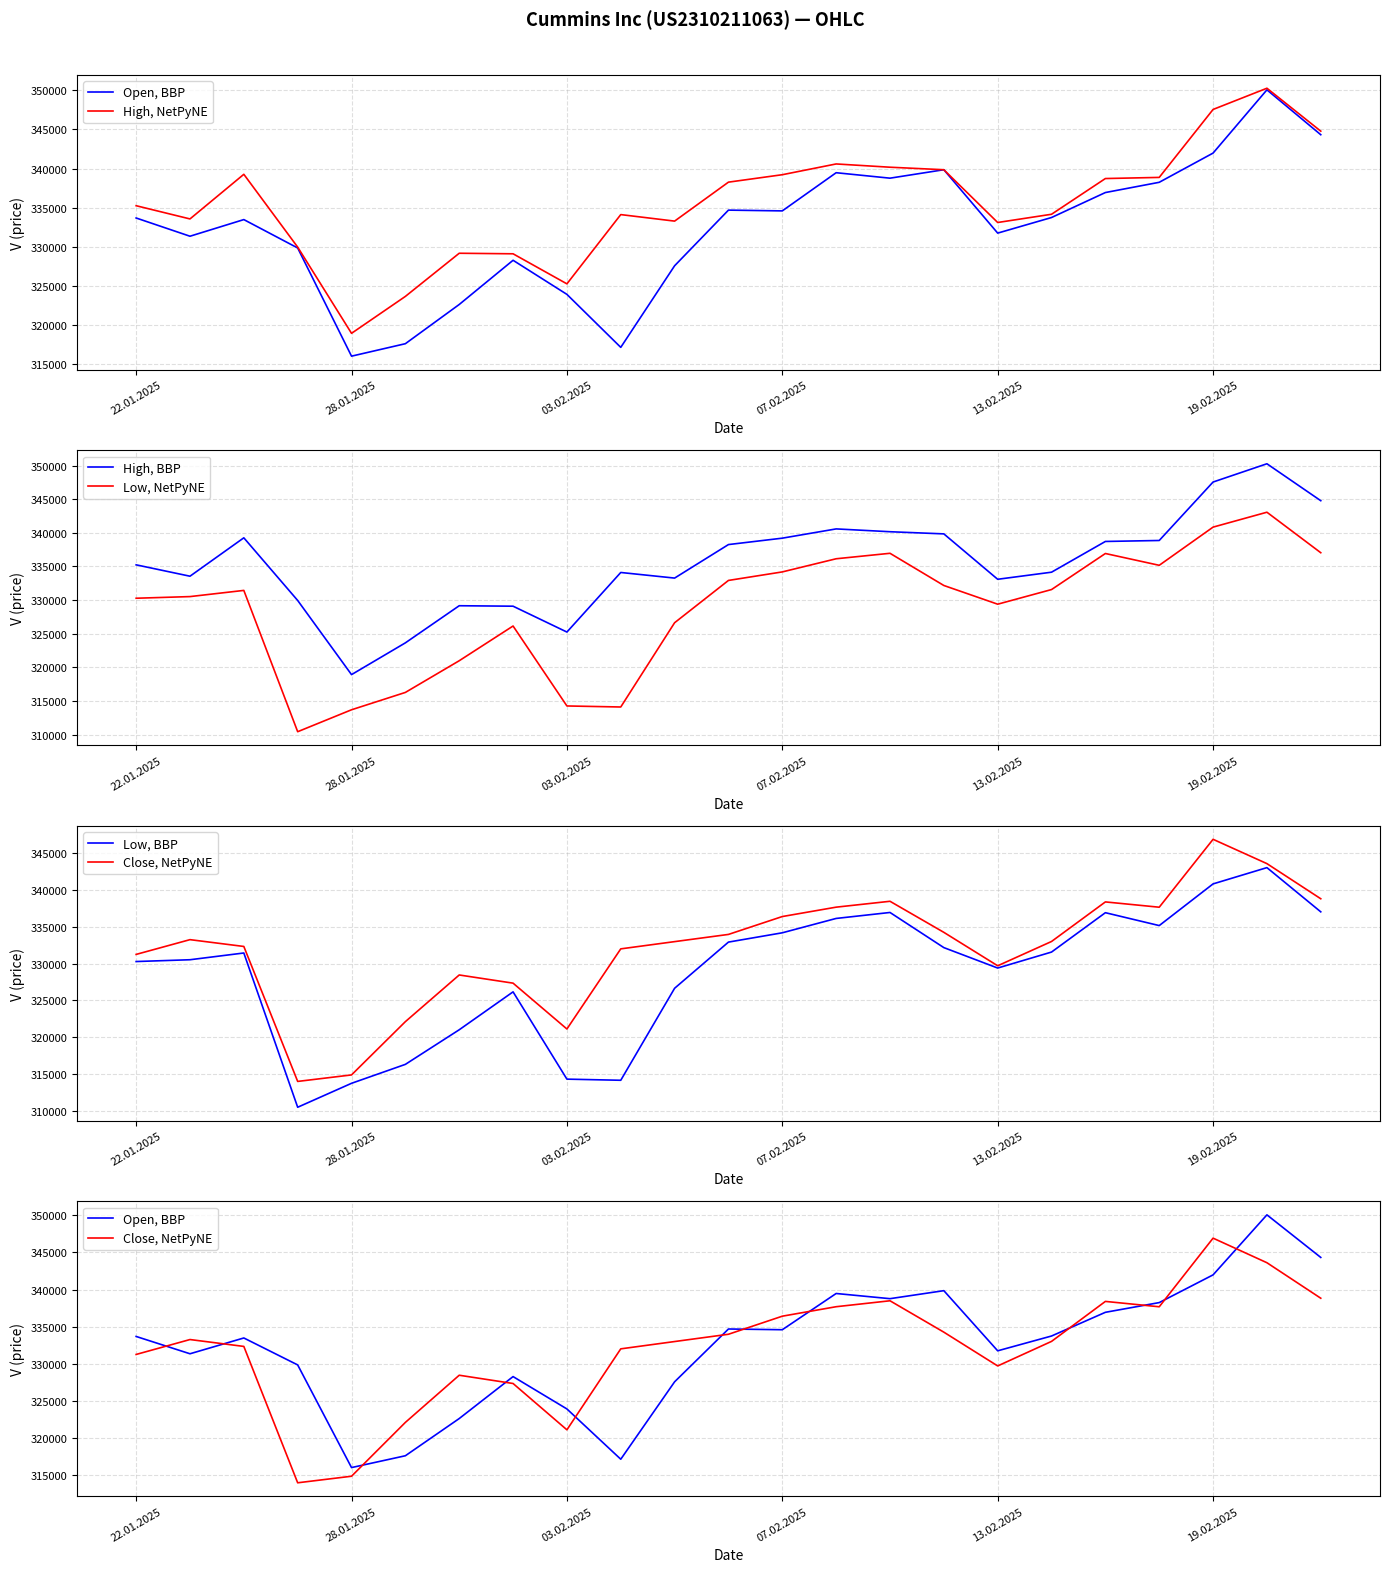

What is the greatest value displayed?

350265